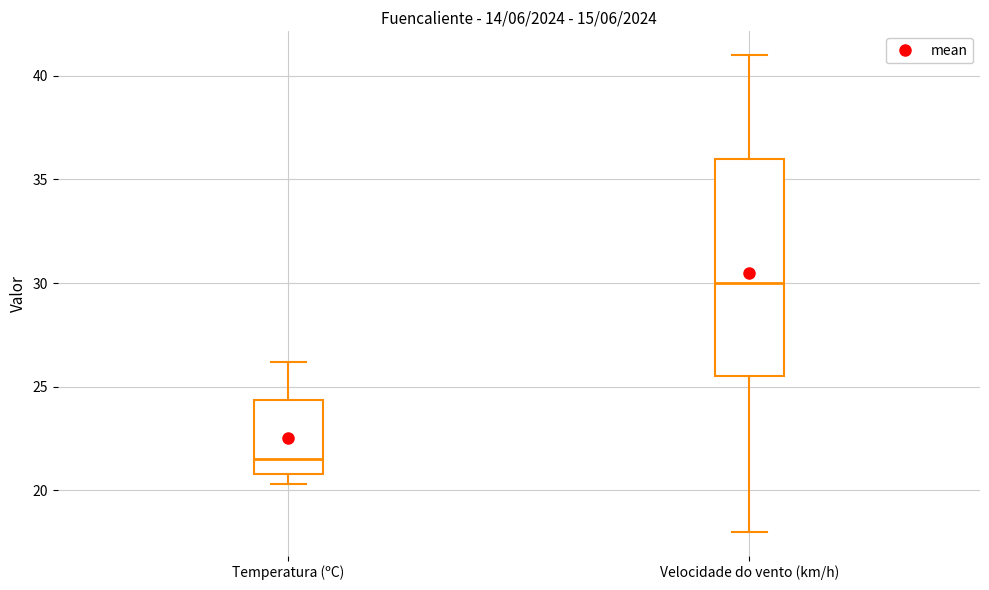

Where is the upper edge of the box for Temperatura (ºC) on the y-axis? The values are not printed on the chart, so give them approximately, as read against the axis.

24.5